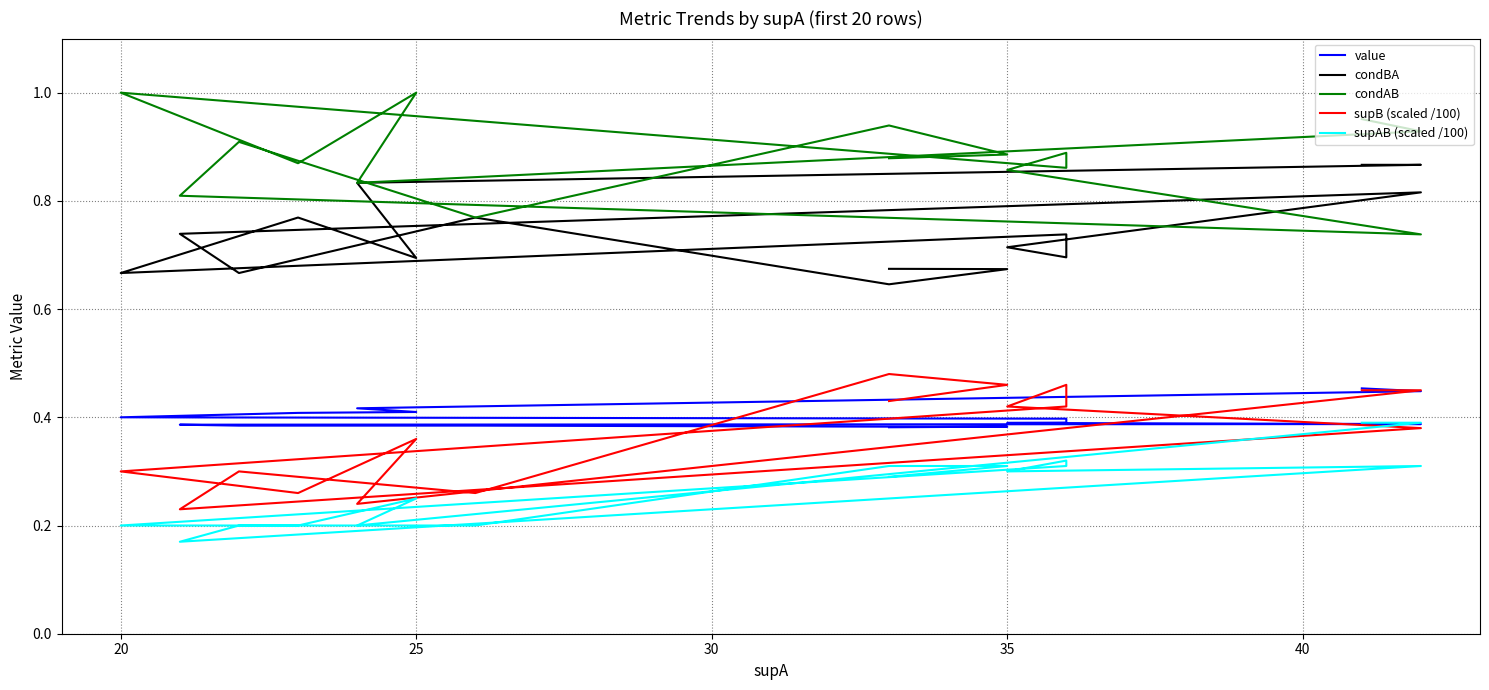

Count the supB (scaled /100) values in the range 0 to 1.

20